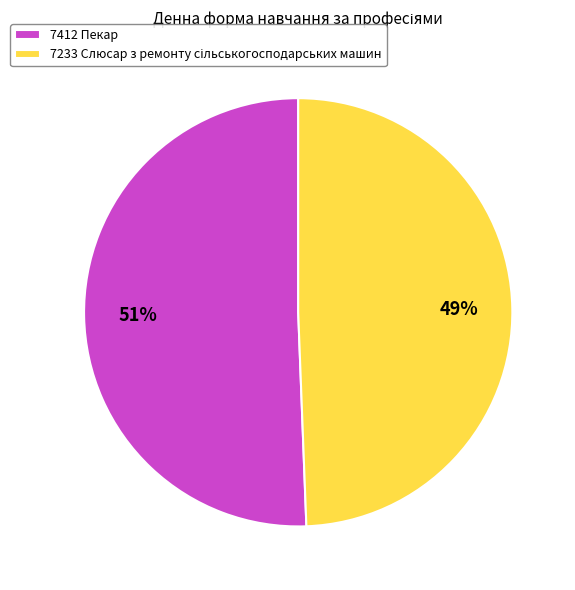

To the nearest percent, what portion does 7412 Пекар represent?

51%